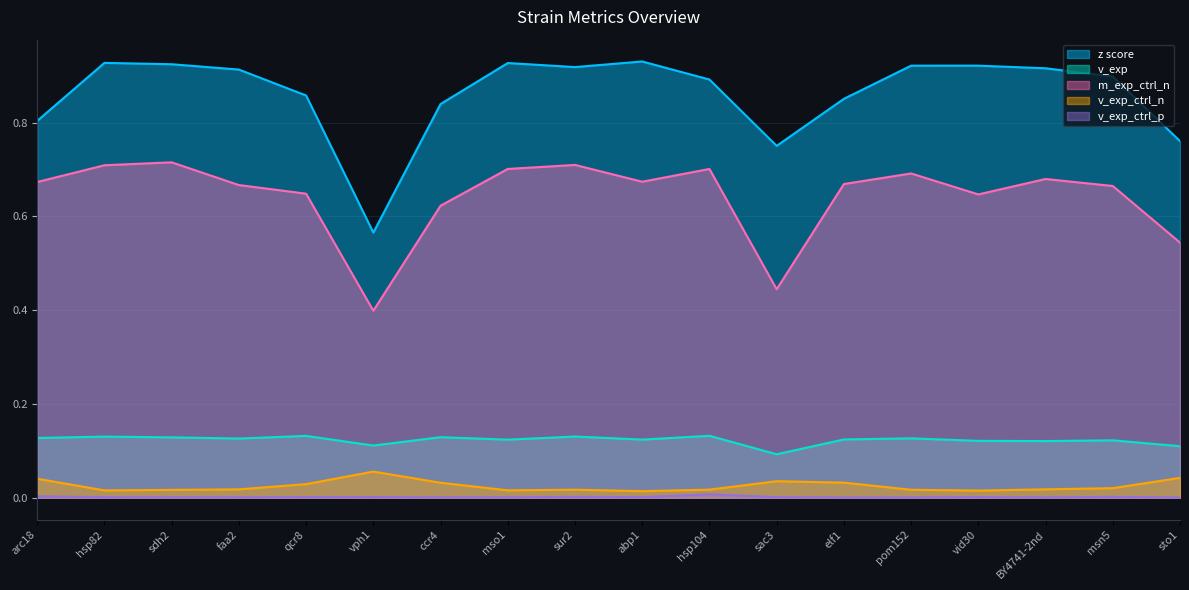

Which series has the widest spread of values?

z score